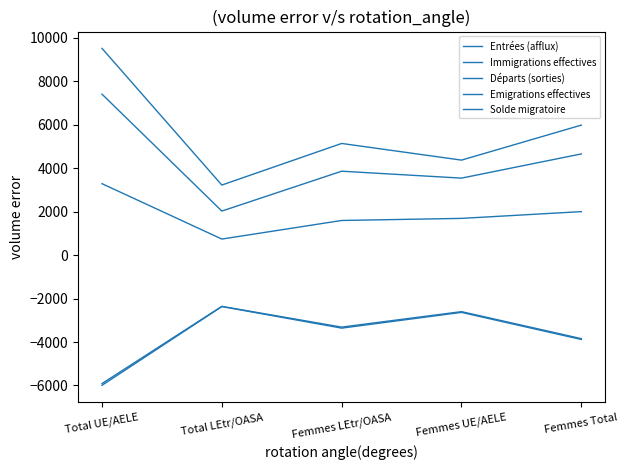

True or false: Entrées (afflux) has more than 0 points higher than both neighbors.

True